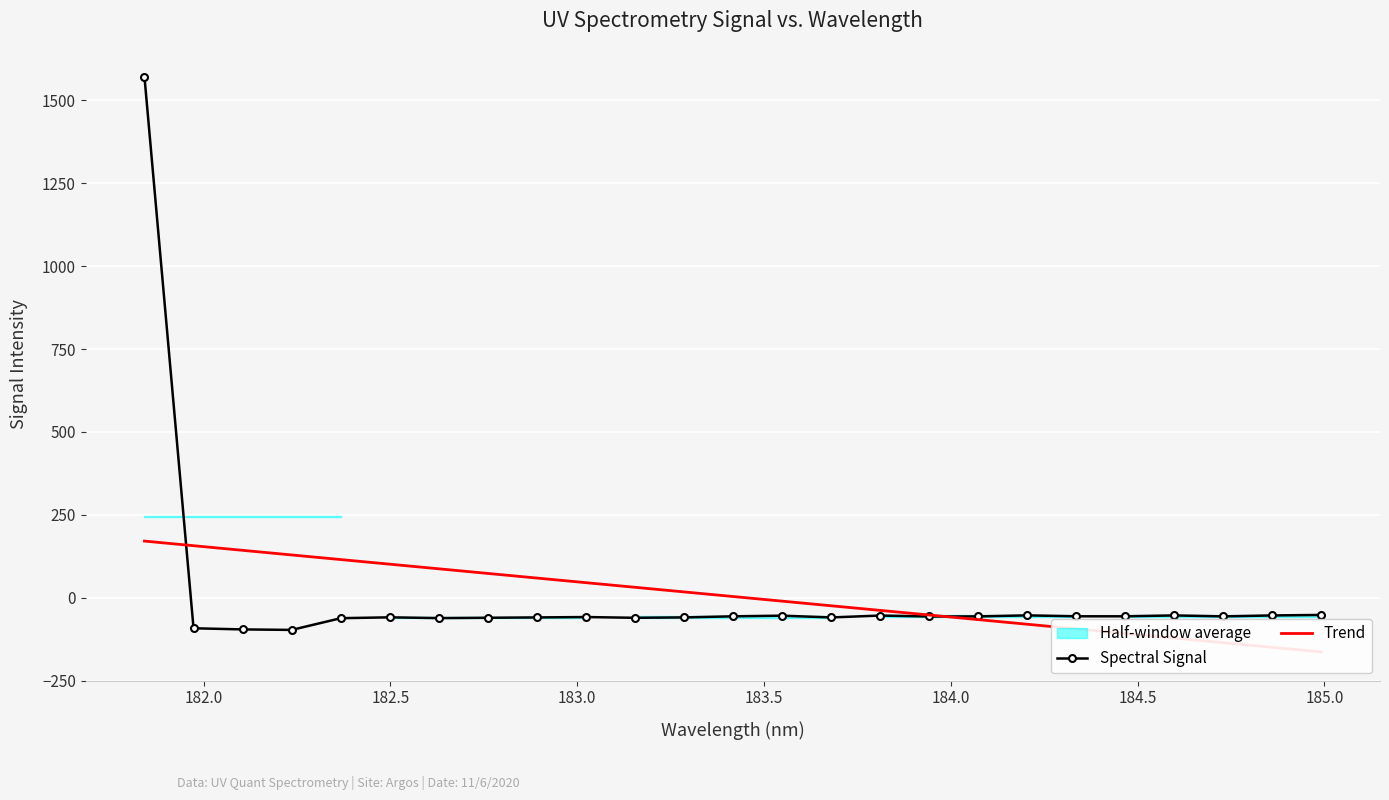

What is the value of the Spectral Signal point at the 13th from the left?

-55.9